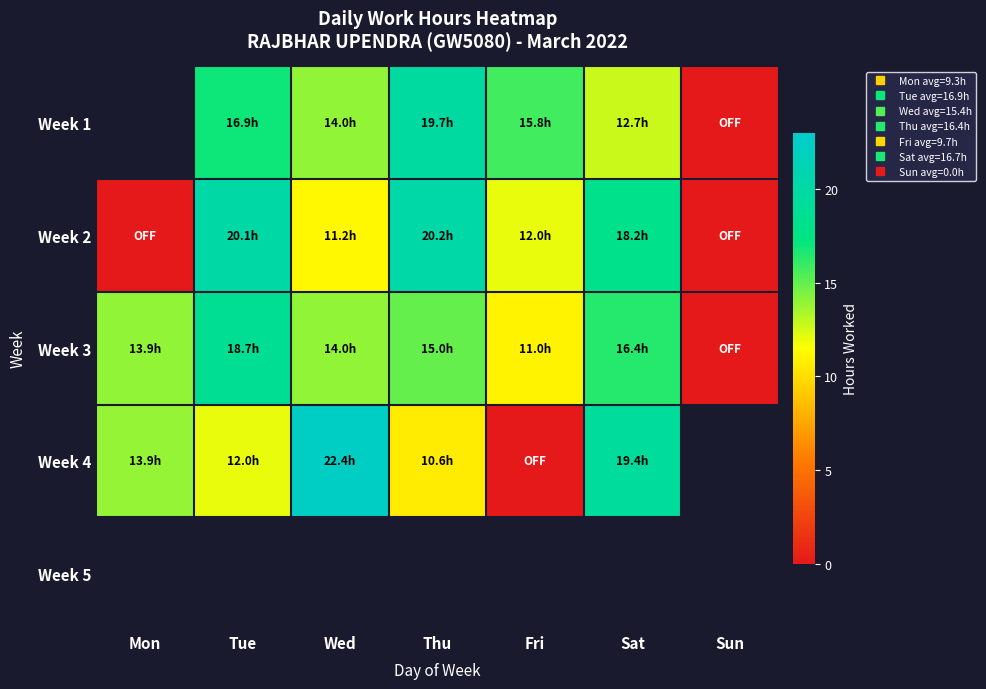

Which label corresponds to the largest value in the chart?

Wed